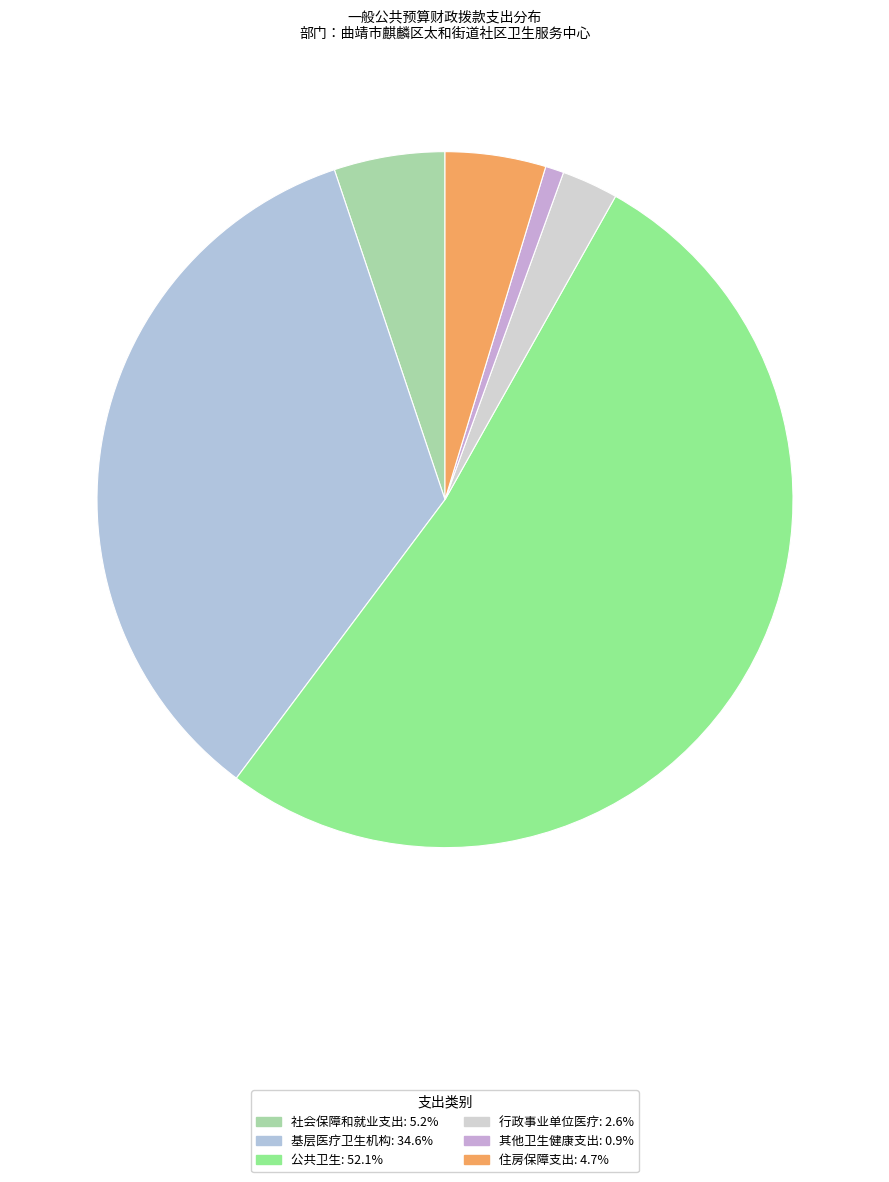

Which category accounts for the majority?

公共卫生